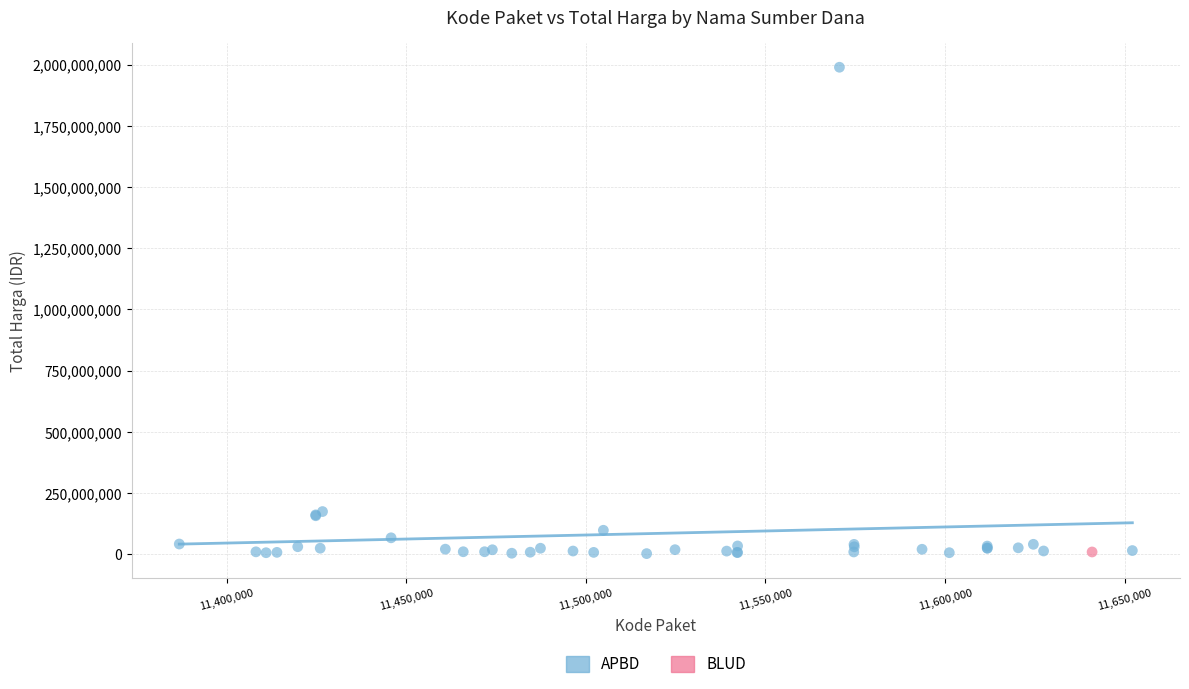

What are all the series names shown in the legend?

APBD, BLUD